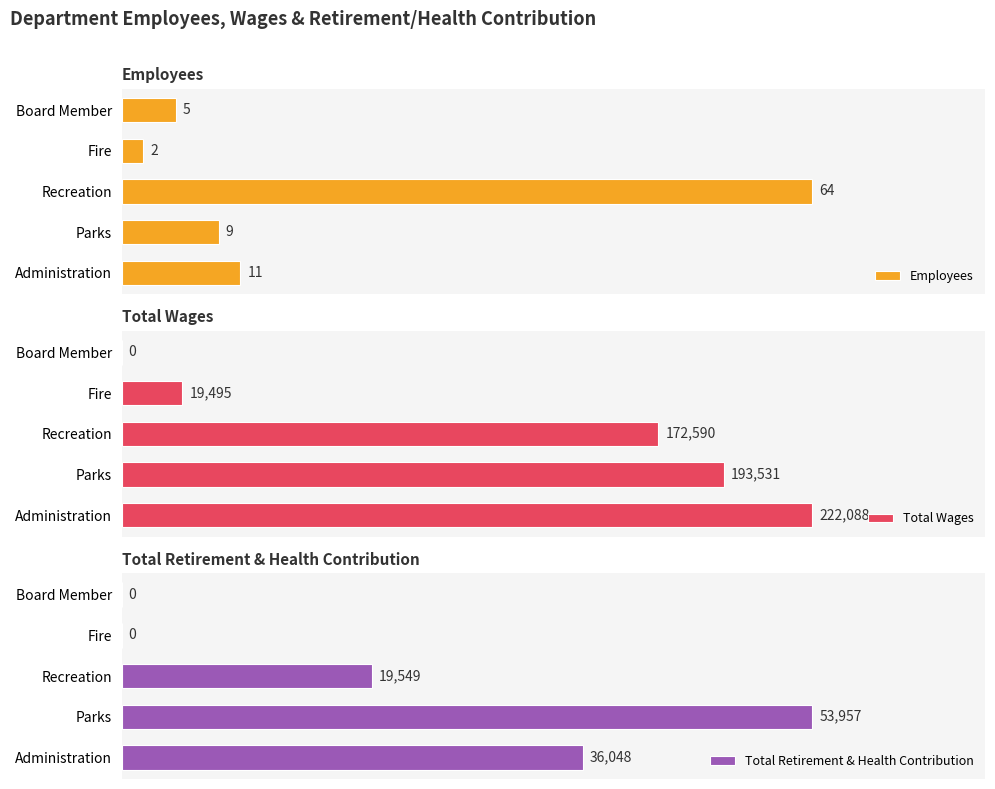

How many values in the Employees series exceed 9?

2